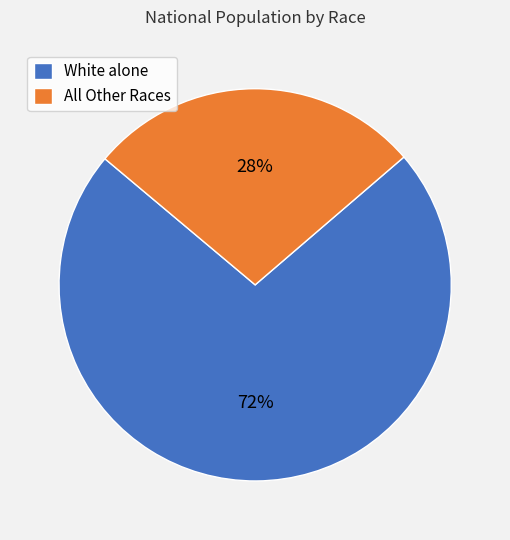

Is there a majority slice in this chart?

Yes